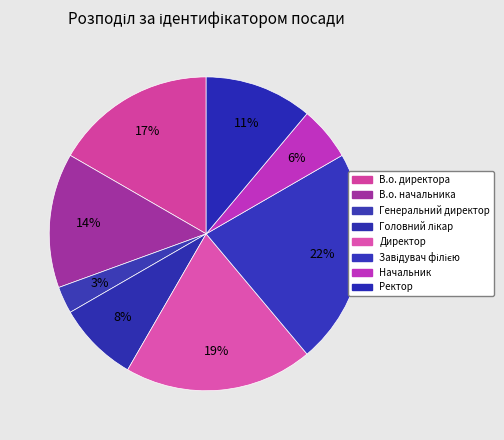

True or false: В.о. начальника accounts for 3% of the total.

False